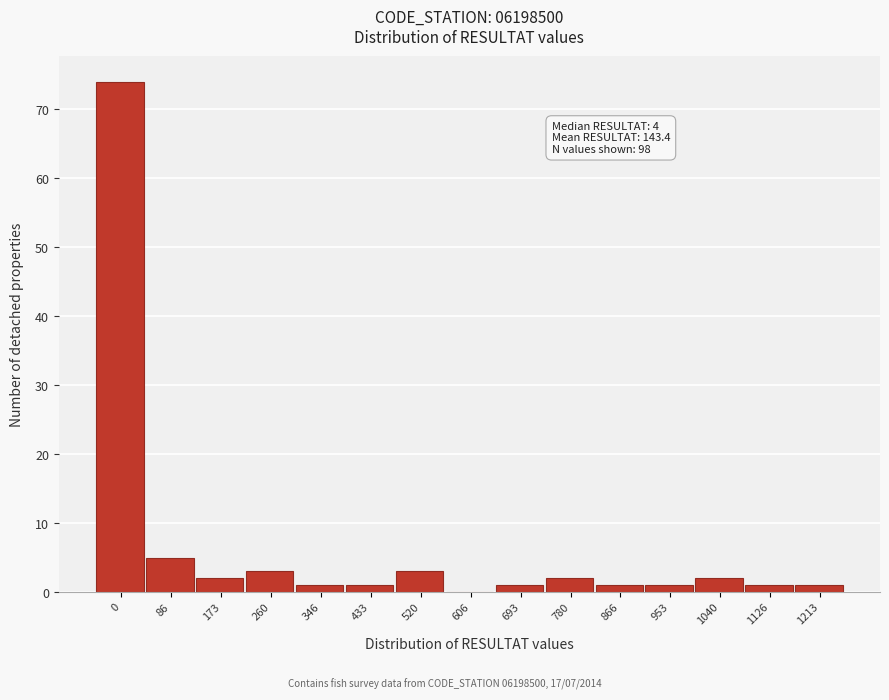

Reading left to right, list all the values displayed in this chart.

0=74	86=5	173=2	260=3	346=1	433=1	520=3	606=0	693=1	780=2	866=1	953=1	1040=2	1126=1	1213=1